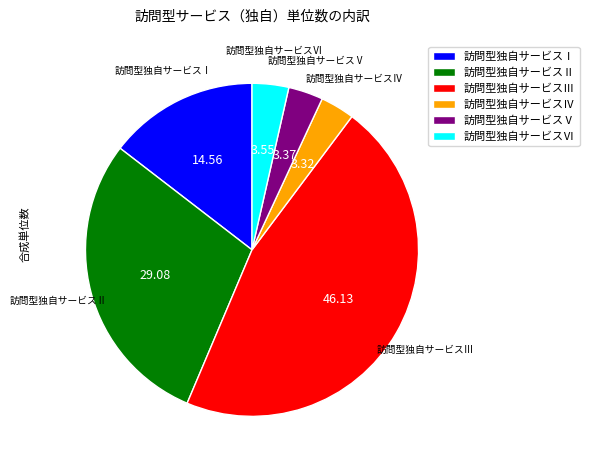

Do 訪問型独自サービスⅥ and 訪問型独自サービスⅤ together represent more than half of the pie?

No